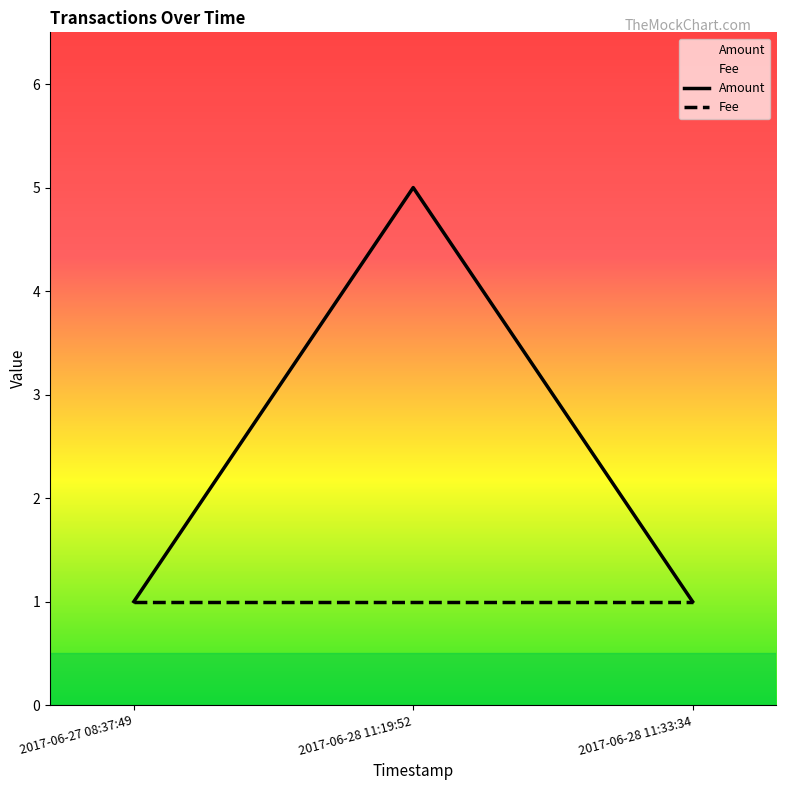

How many lines are shown in the chart?

2